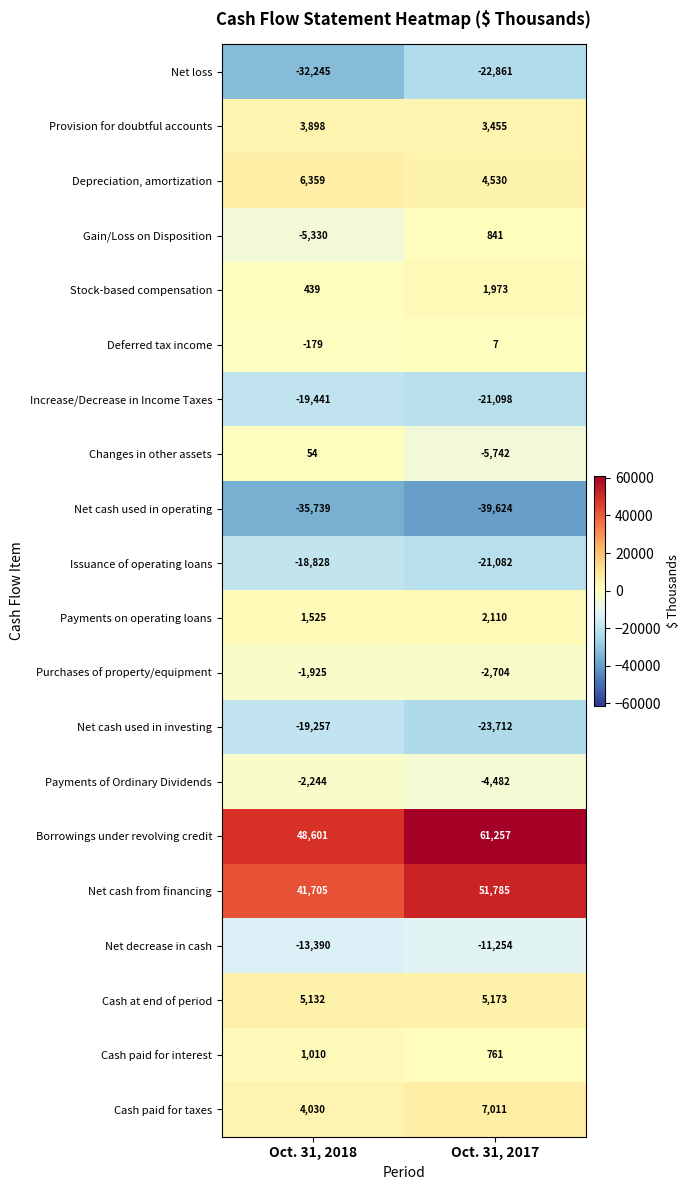

What is the greatest value displayed?

61257